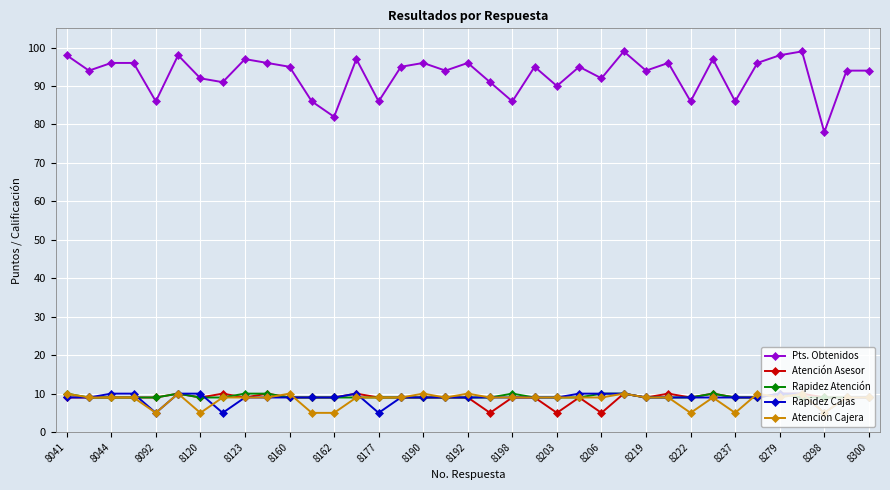

What is the highest value of the Pts. Obtenidos series?

99